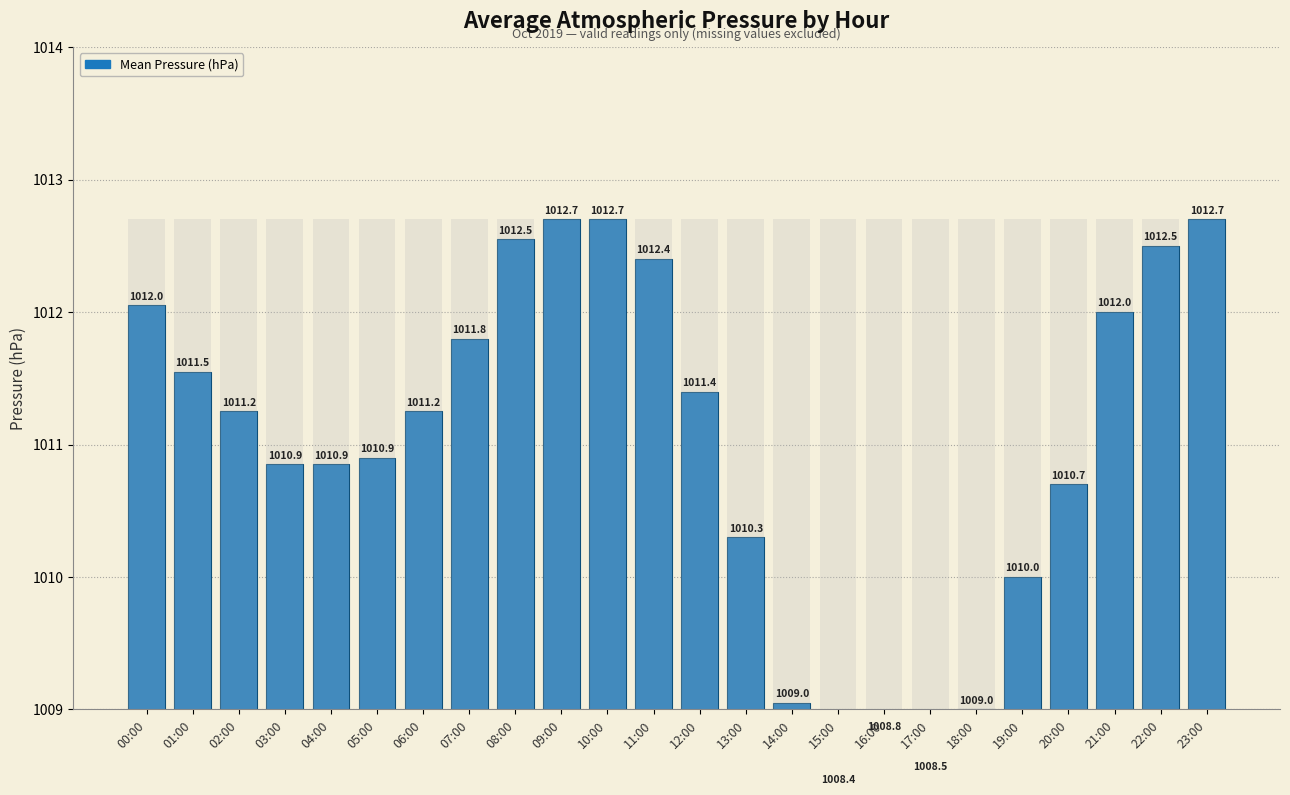

What is the sum of the values at 15:00 and 00:00?

2020.4